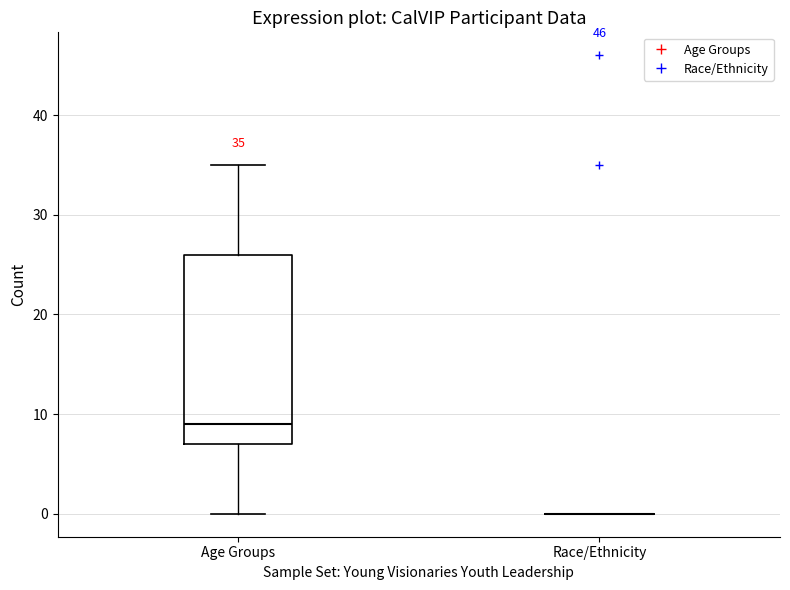

Comparing the boxes themselves (not the whiskers), which one is the tallest?

Age Groups